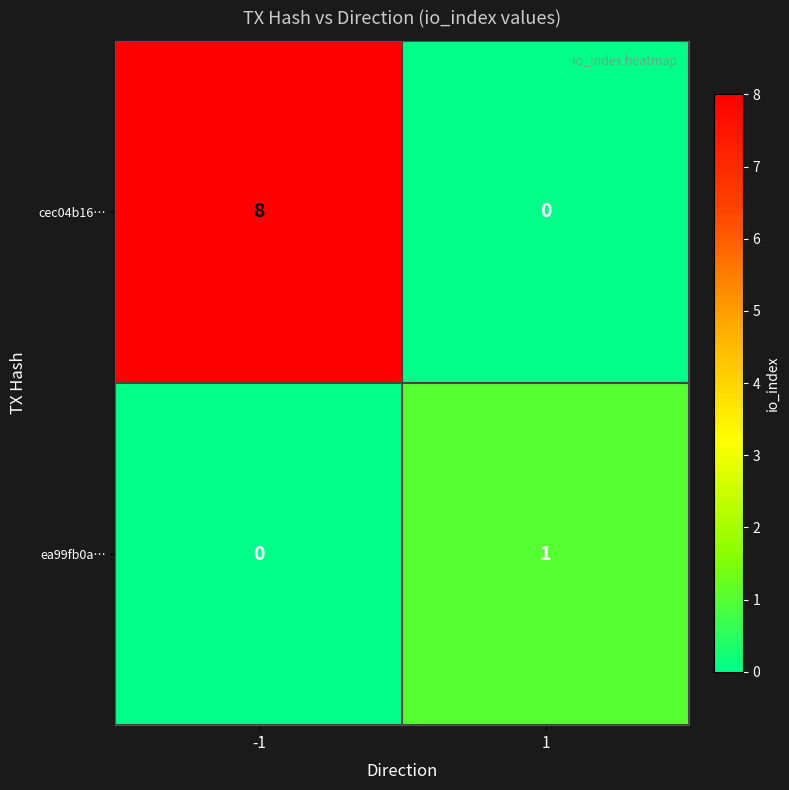

What is the sum of the cec04b16… values at 1 and -1?

8